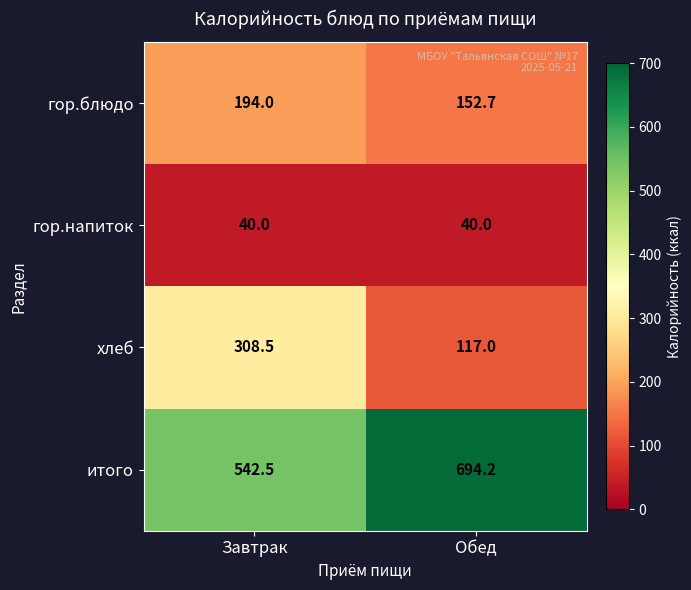

Rank the series by their maximum value, from highest to lowest.

итого, хлеб, гор.блюдо, гор.напиток